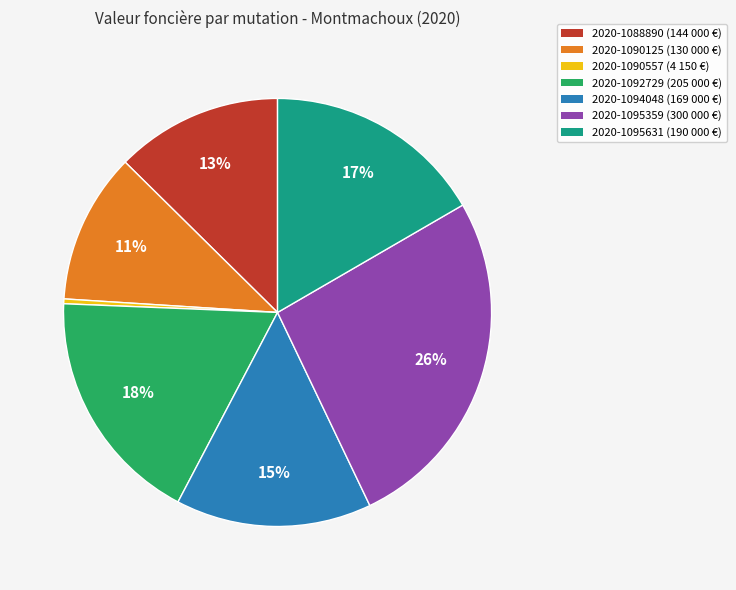

Between 2020-1094048 and 2020-1095631, which is larger?

2020-1095631